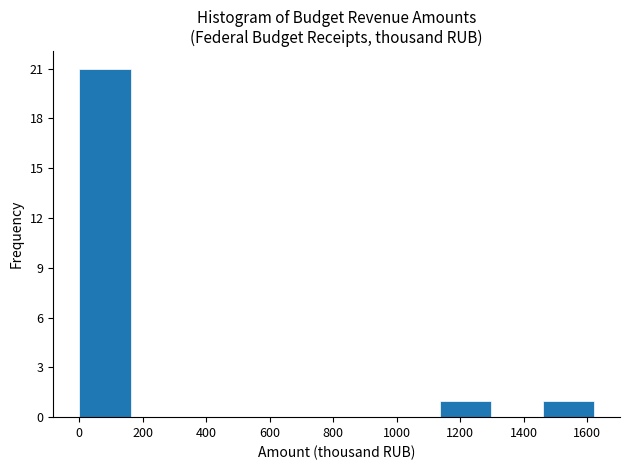

Reading left to right, list every bar in this chart as the range it spans on the x-axis followed by its height. Neither the bar edges nor the heights are printed on the chart, so give them approximately, as read against the axes.

0 to 160: 21
160 to 320: 0
320 to 480: 0
480 to 640: 0
640 to 820: 0
820 to 980: 0
980 to 1140: 0
1140 to 1300: 1
1300 to 1460: 0
1460 to 1620: 1